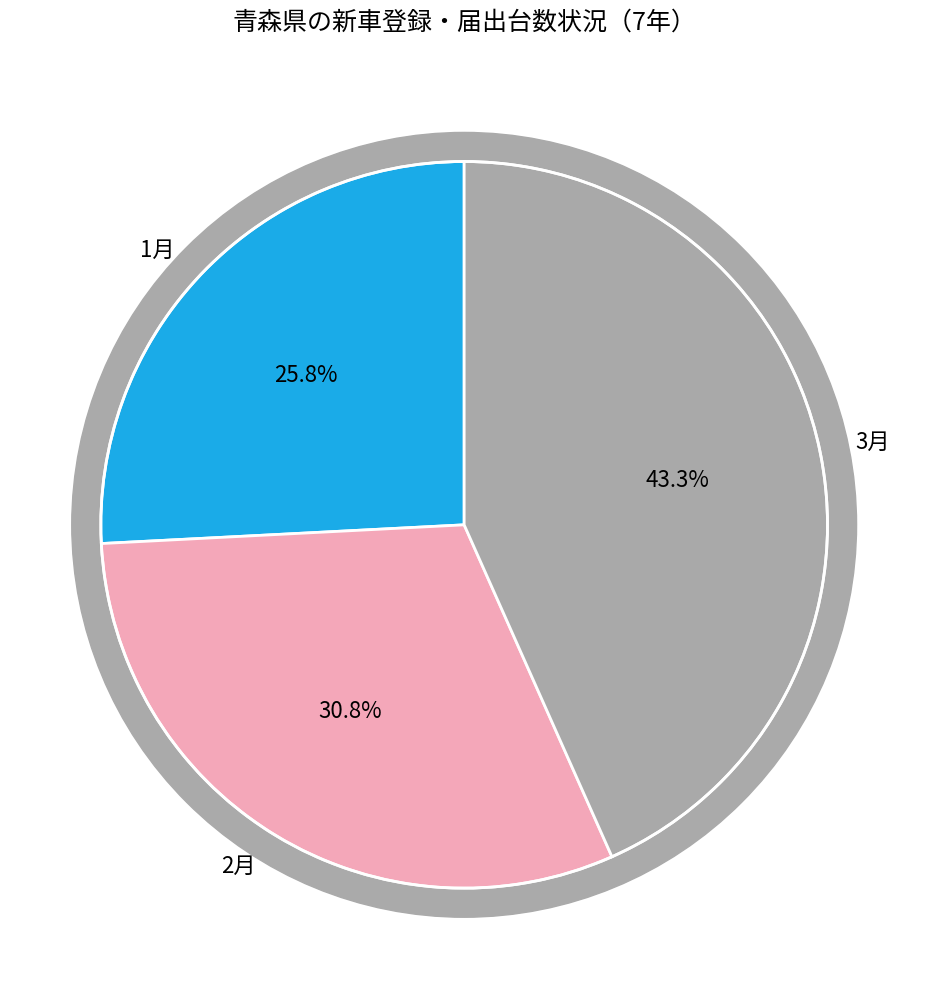

Combined, what portion of the pie is 3月 and 1月?

69.2%